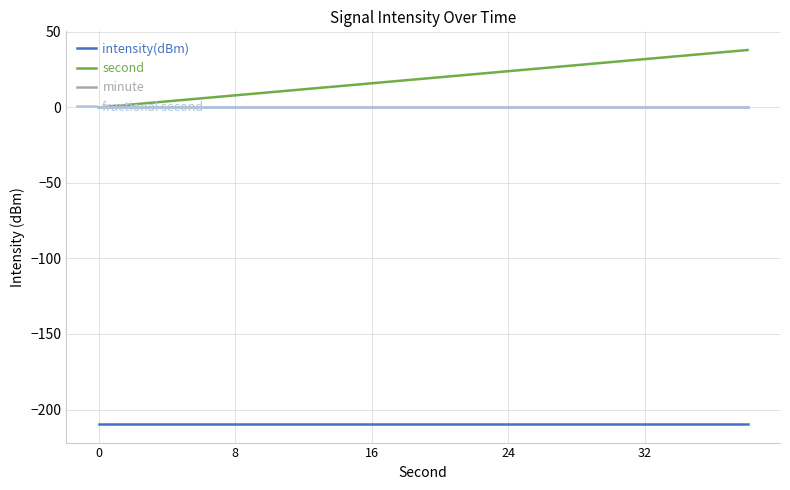

True or false: fractional second and minute cross at least once.

False